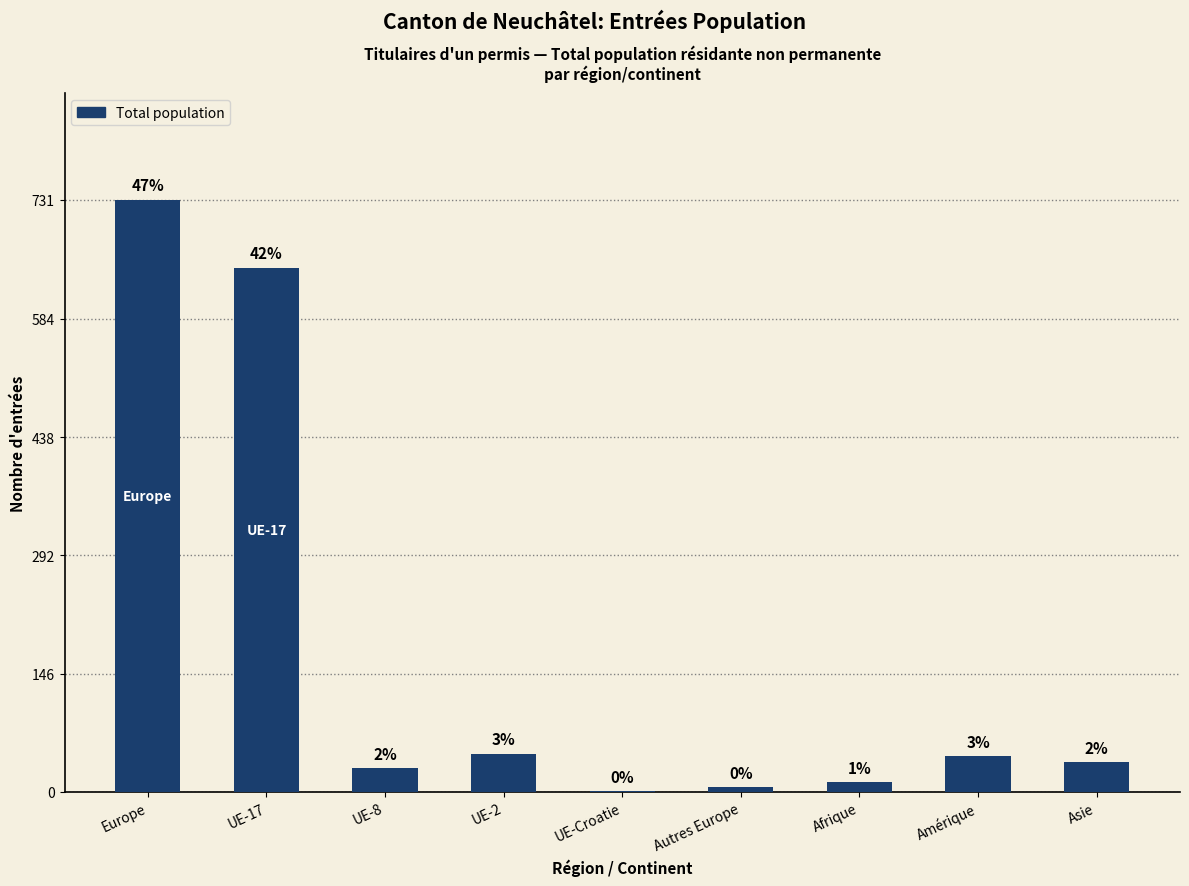

Rank the categories by value from highest to lowest.

Europe, UE-17, UE-2, Amérique, Asie, UE-8, Afrique, Autres Europe, UE-Croatie